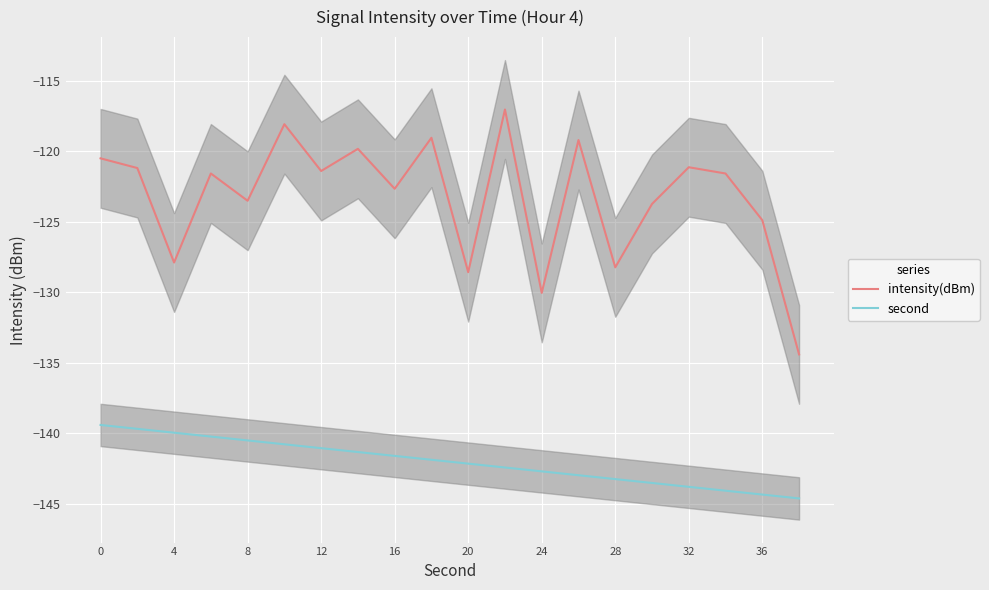

Where is the first local minimum for intensity(dBm)?

4